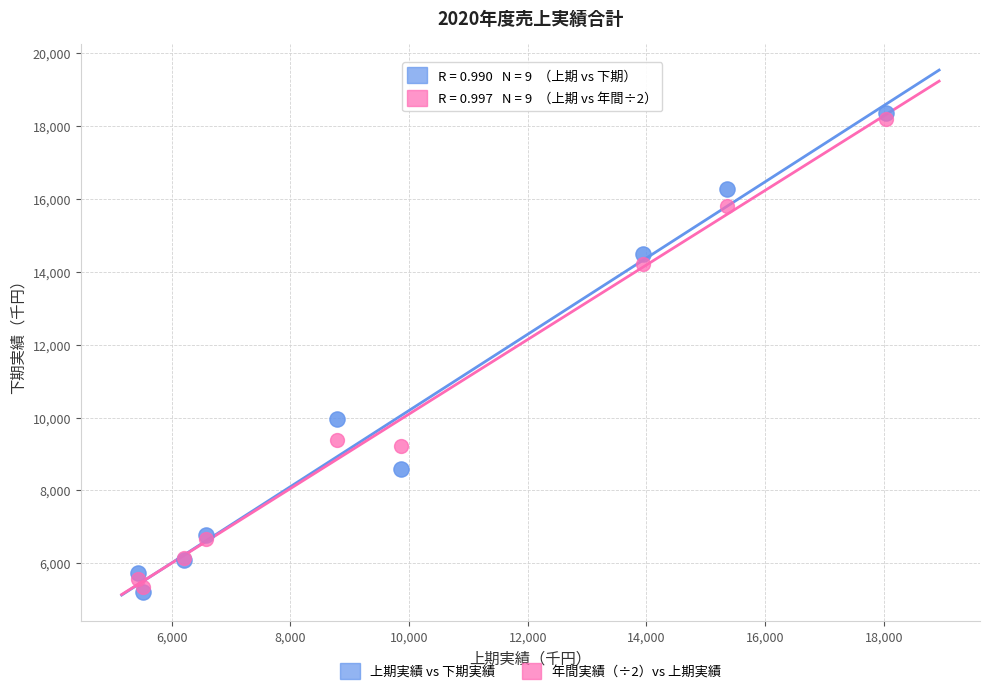

Which series contains the lowest Y value?

上期実績 vs 下期実績